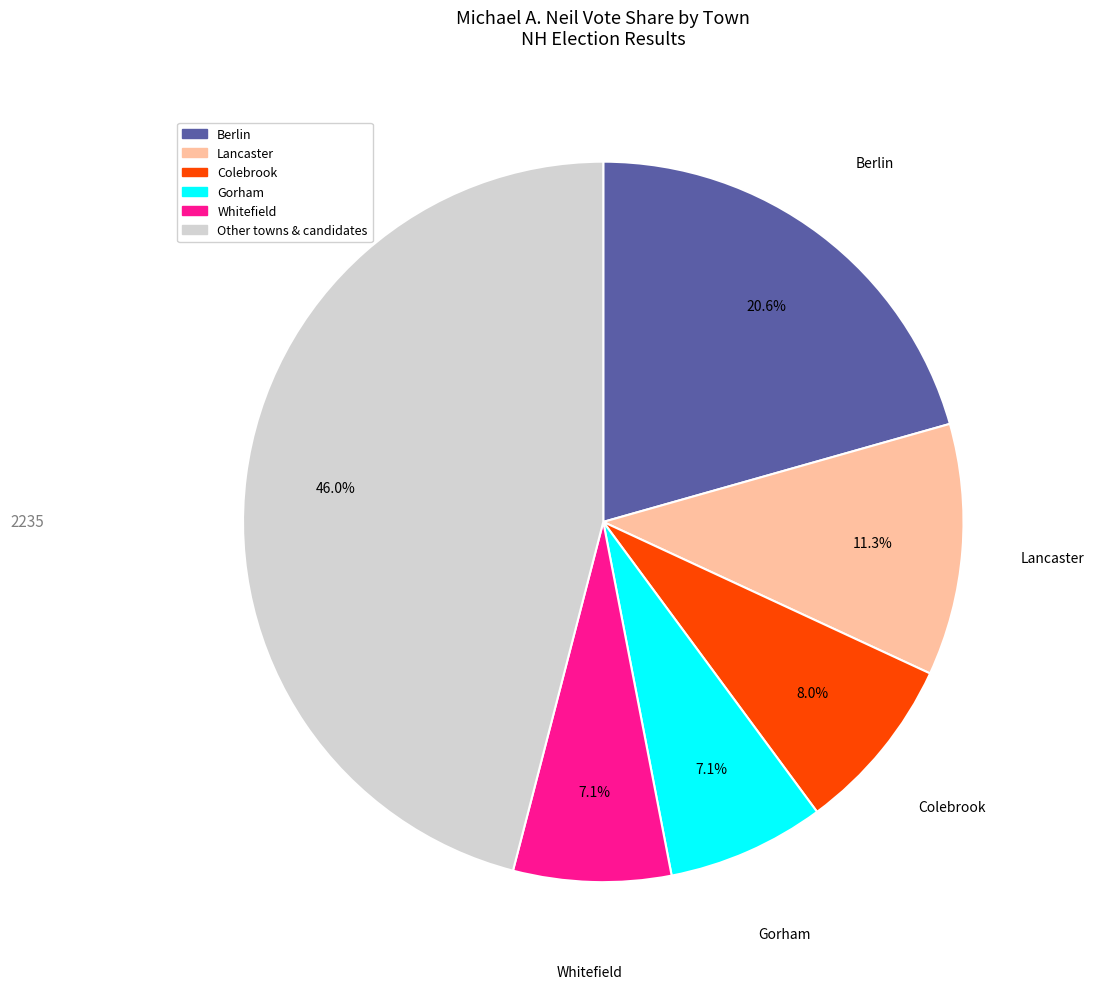

Is there any slice that represents more than half of the pie?

No